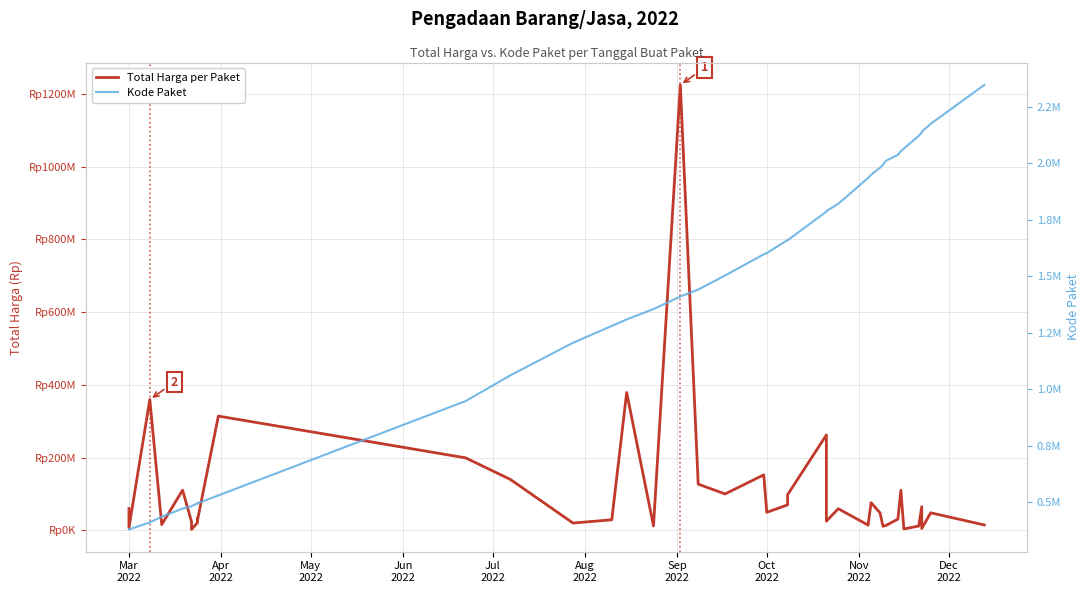

What value does the Total Harga per Paket series have at Dec
2022?

27720000